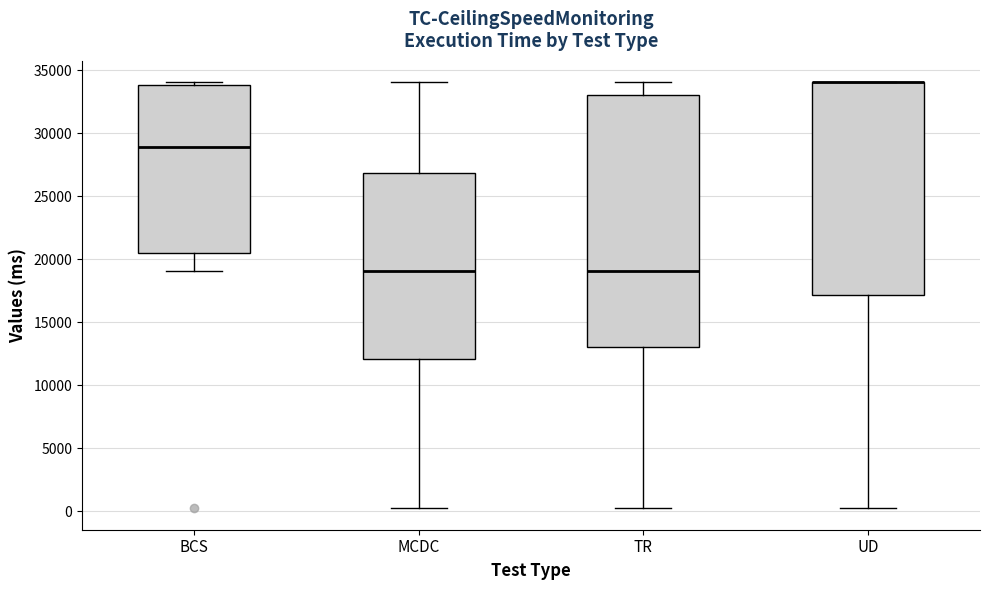

Reading left to right, transcribe this box plot: for each box, give where its median line is, the range the box spans, and where its two whiskers end, as read against the y-axis. The values are not printed on the chart, so give them approximately, as read against the axis.

BCS: median 29000, box 20500 to 34000, whiskers 19000 to 34000 (just above the box's upper edge)
MCDC: median 19000, box 12000 to 27000, whiskers 0 to 34000
TR: median 19000, box 13000 to 33000, whiskers 0 to 34000
UD: median 34000 (drawn on the box's upper edge), box 17000 to 34000, whiskers 0 to 34000